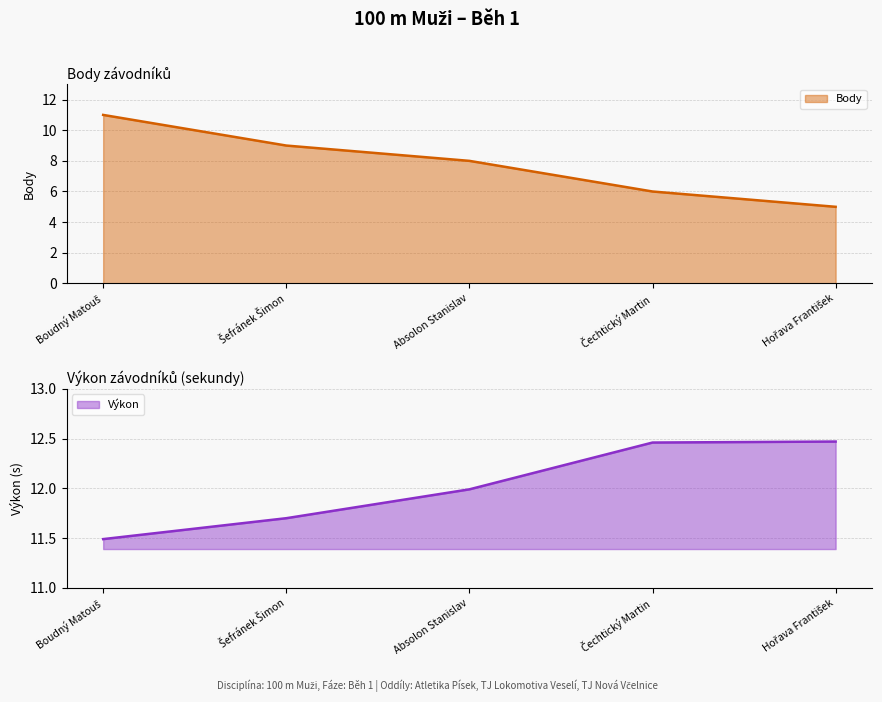

What position from the right is Boudný Matouš?

5